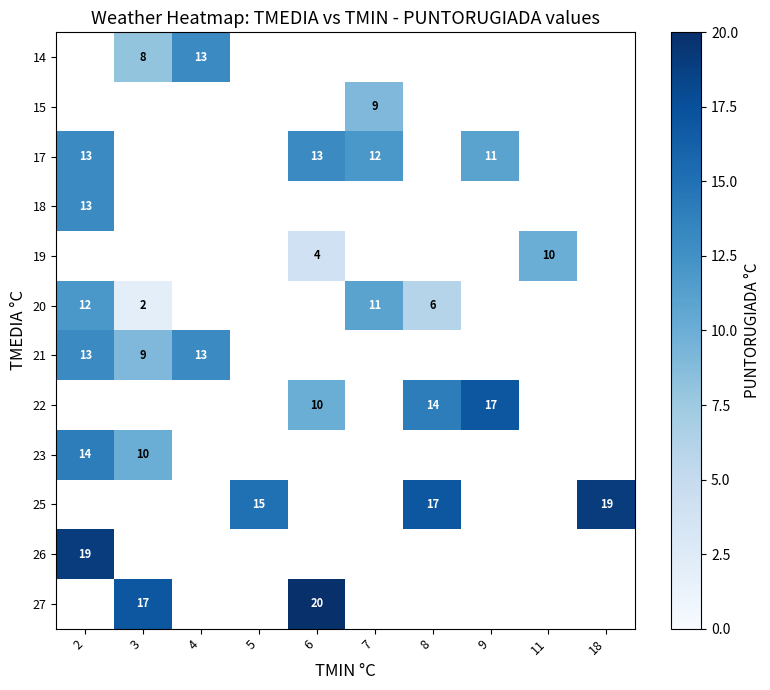

What is the smallest value displayed?

2.0